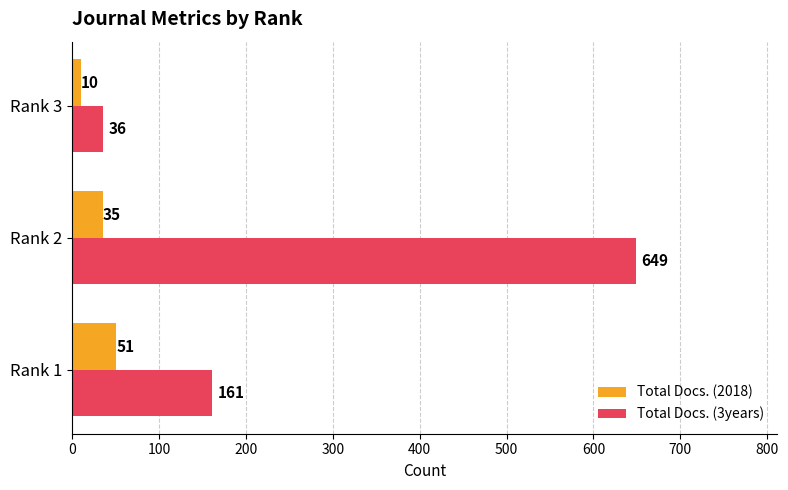

Which series changed the most between Rank 1 and Rank 2?

Total Docs. (3years)